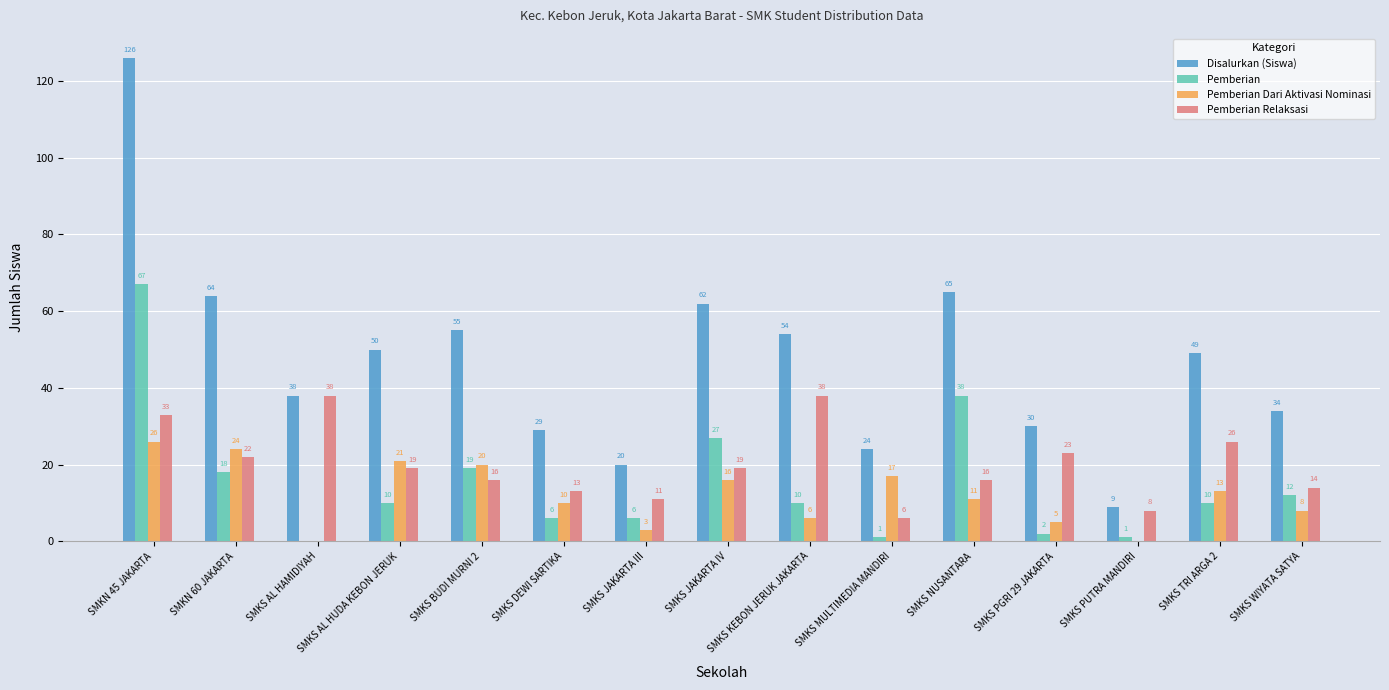

How many positive values does the Pemberian series have?

14